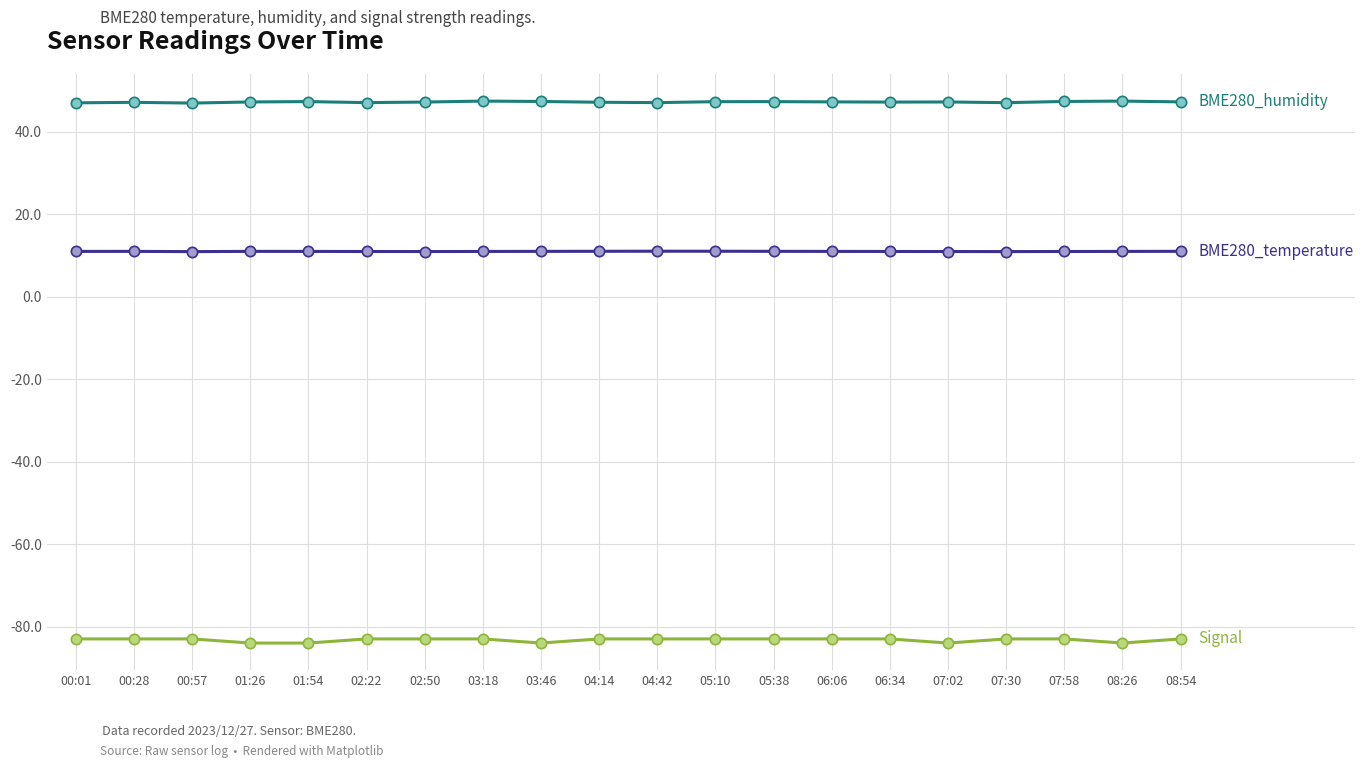

What is the spread (max minus min) of values at 03:46?

131.3